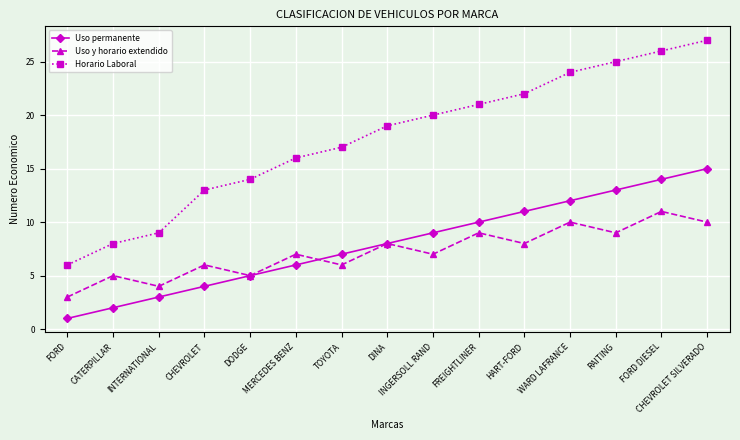

True or false: Uso permanente and Horario Laboral cross at least once.

False